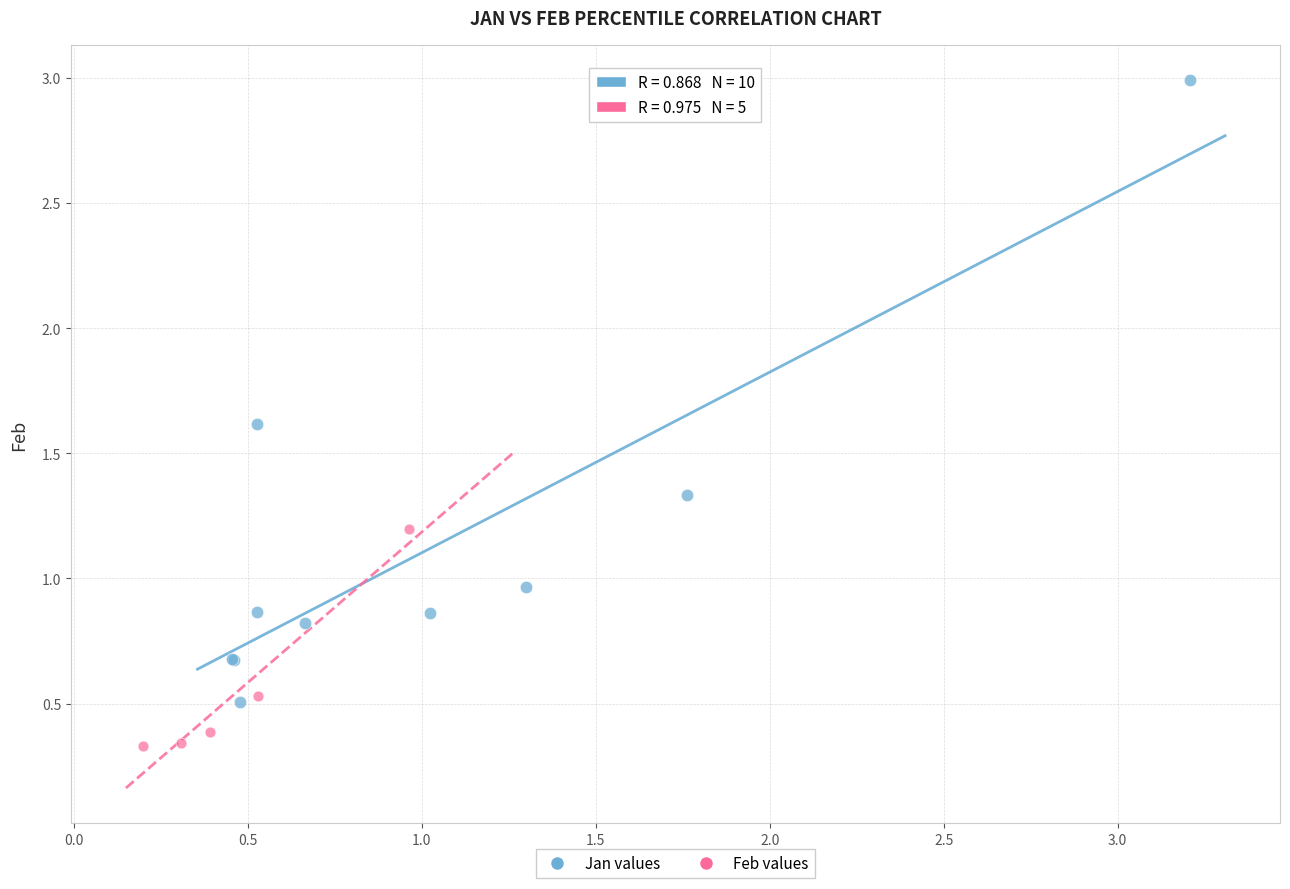

Which series has the widest spread of Y values?

Jan values